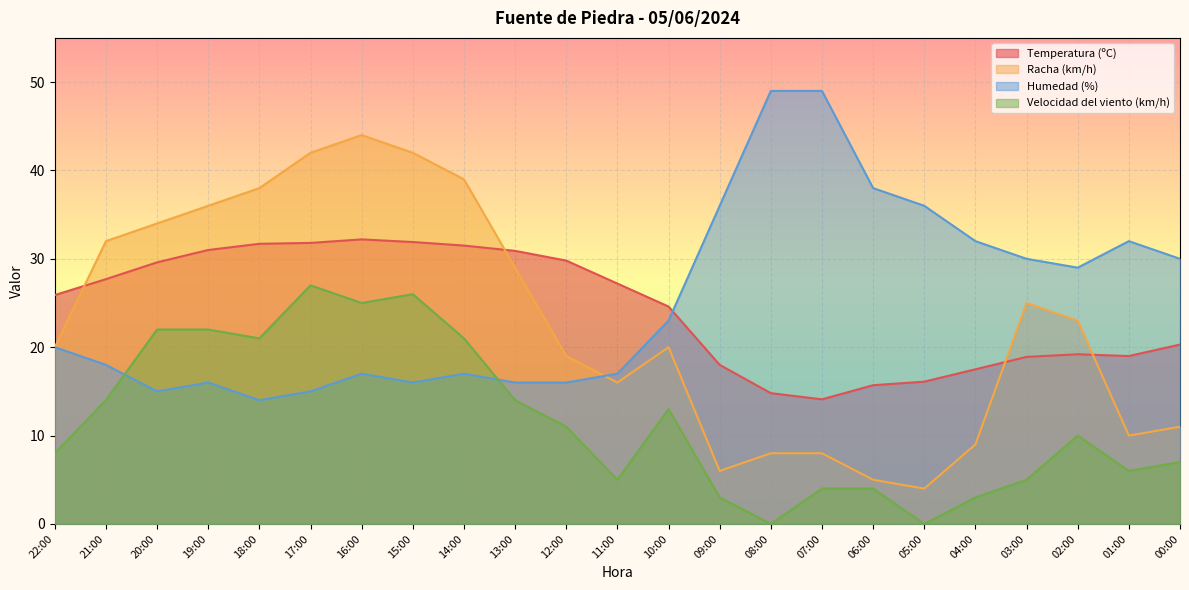

What is the difference between the second highest and second lowest values in the Velocidad del viento (km/h) series?

26.0